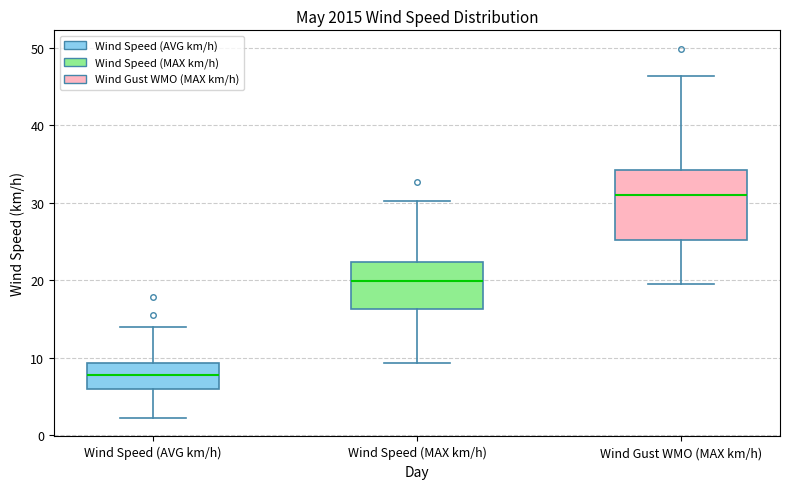

Which box has the highest median line?

Wind Gust WMO (MAX km/h)